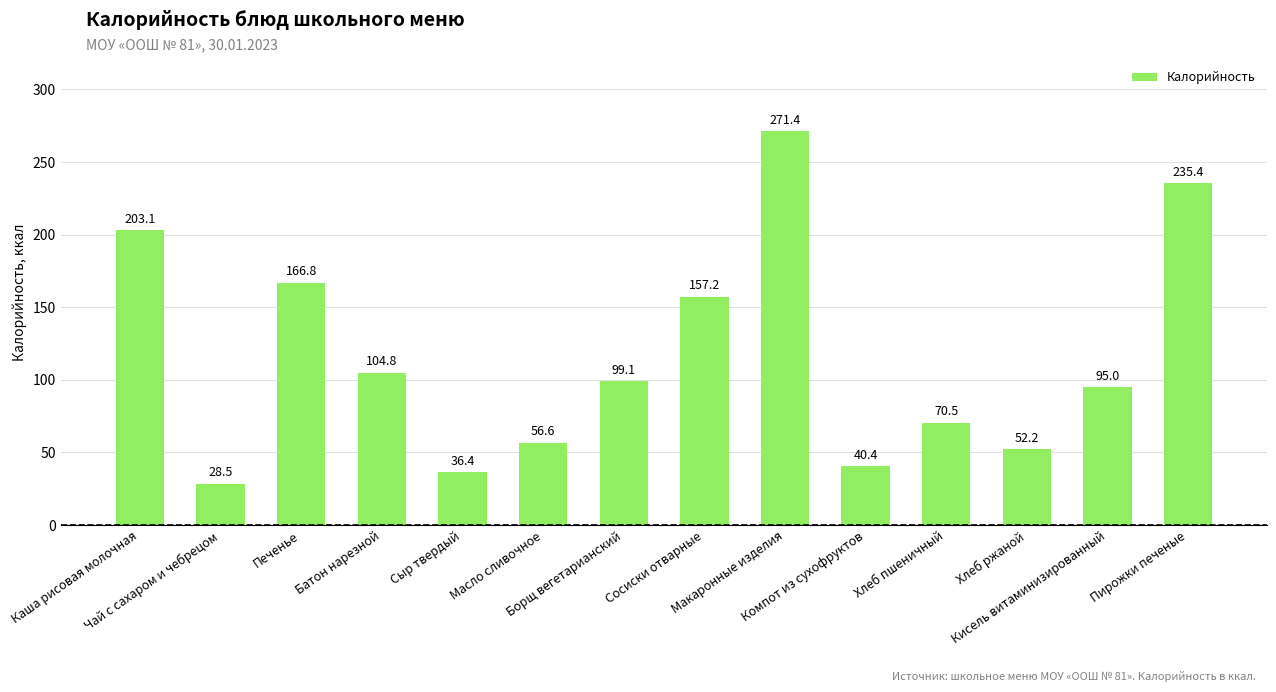

What is the sum of the values at Пирожки печеные and Батон нарезной?

340.2